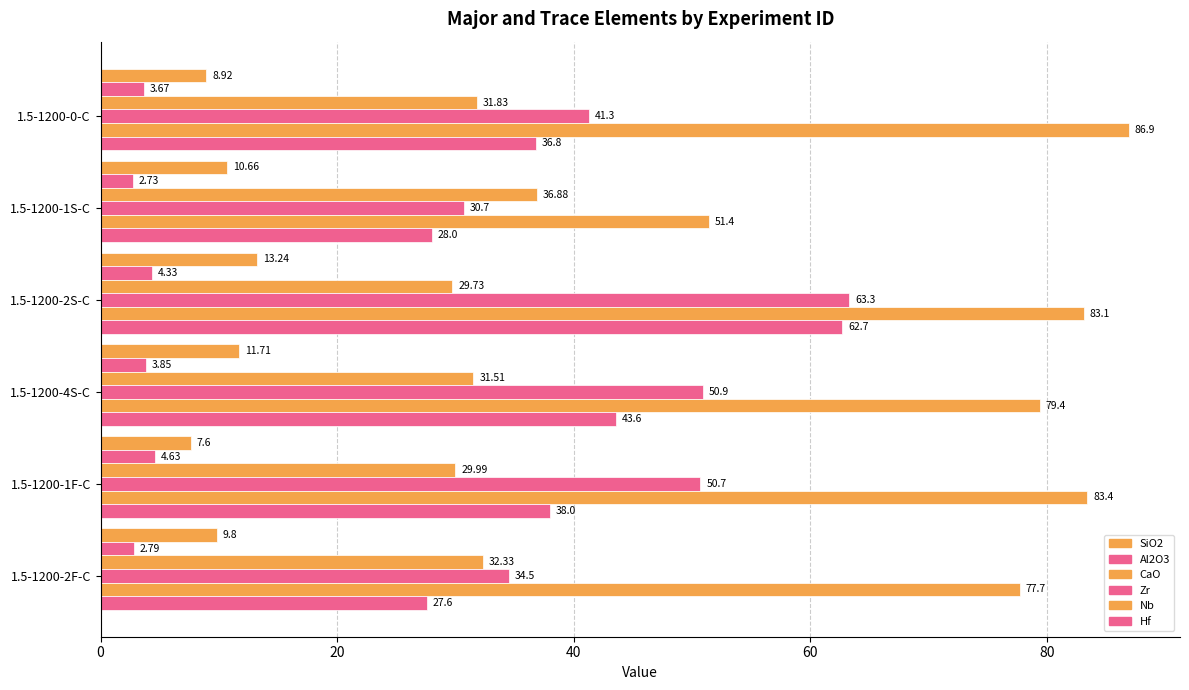

How many values in the Zr series exceed 50?

3